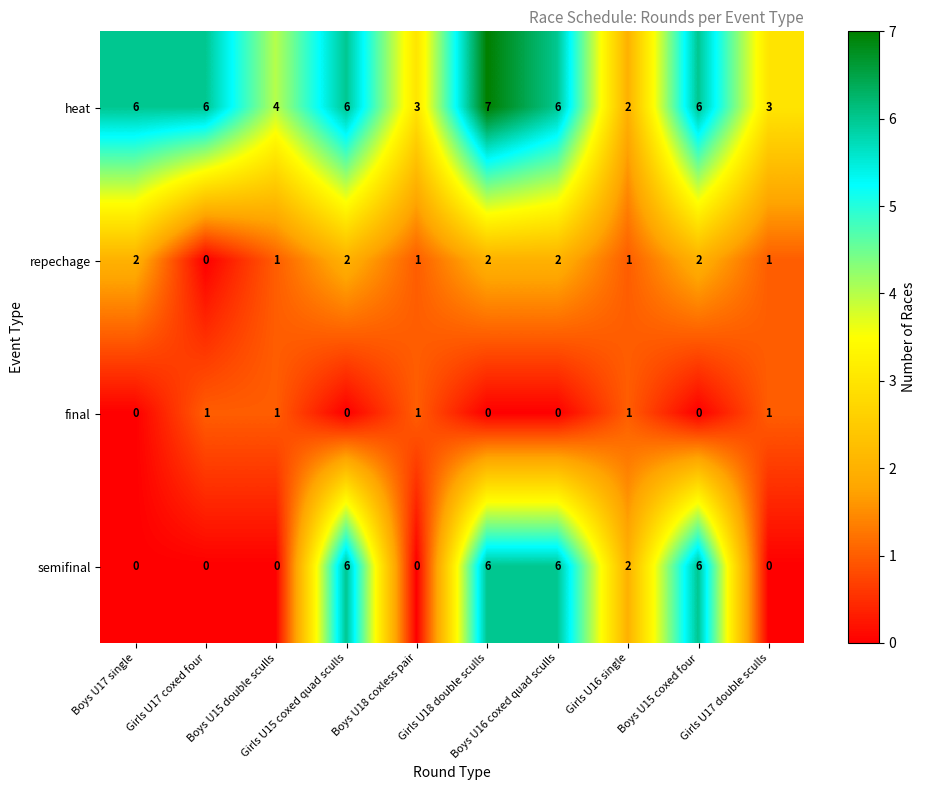

At which category is the sum across all series the highest?

Girls U18 double sculls